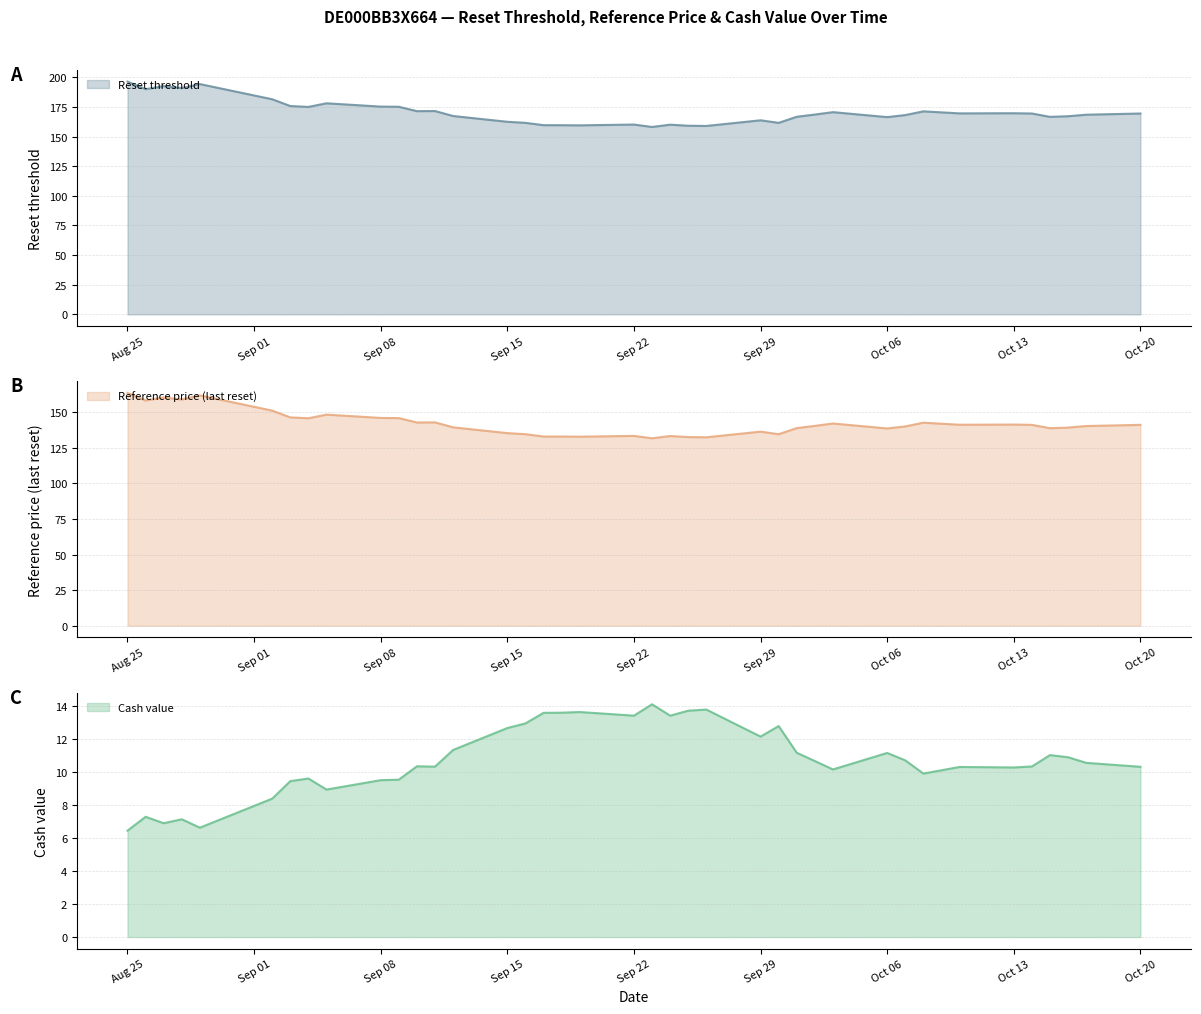

How many interior local peaks does the Reset threshold series have?

10